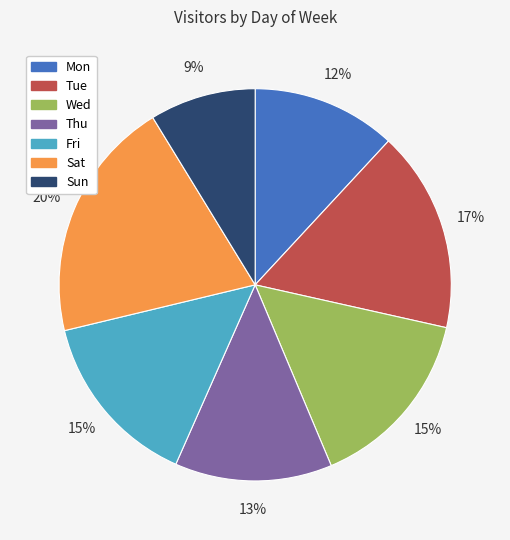

Approximately how many times larger is the value at Wed compared to Fri?

1.0